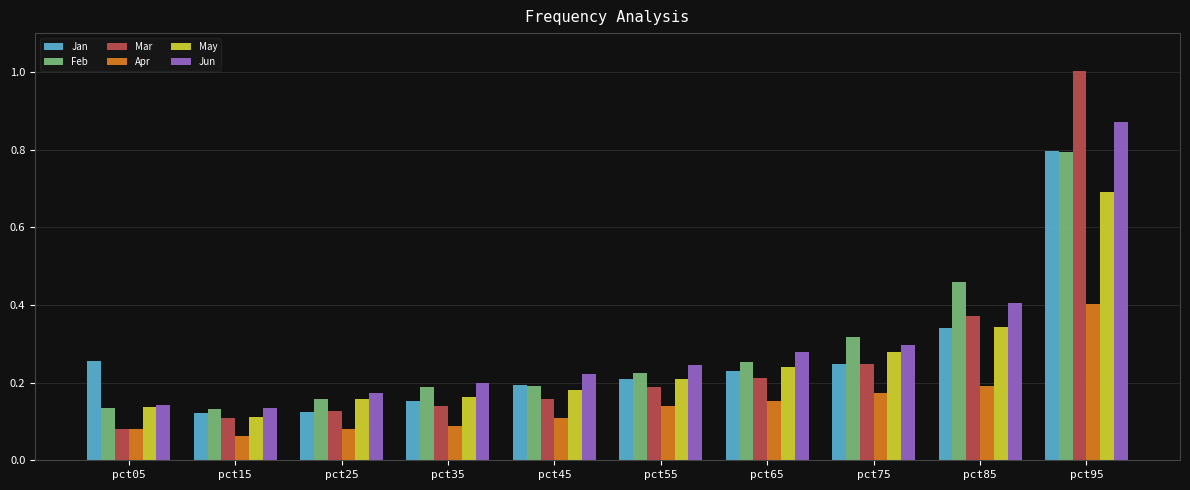

What is the sum of all Apr values?

1.5